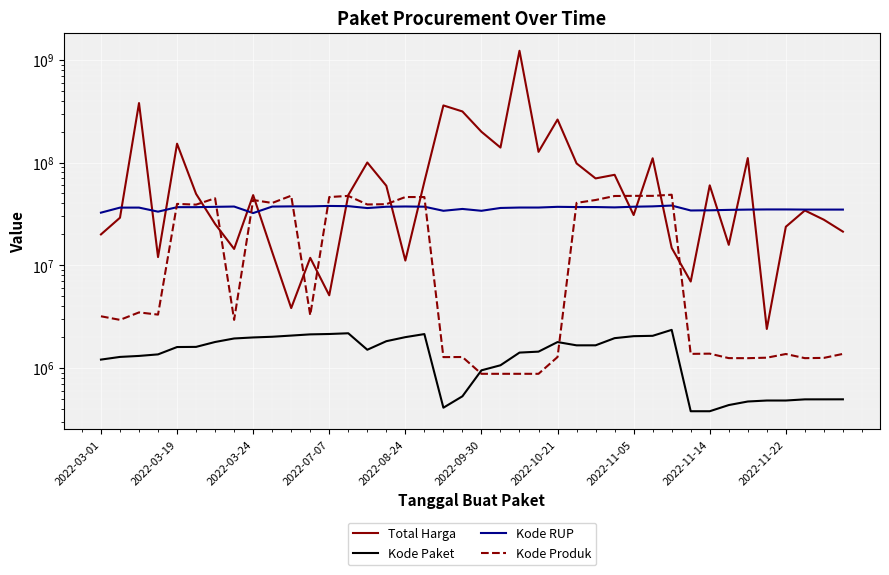

Reading left to right, list all the values displayed in this chart.

Total Harga: 19950000	29000000	379075000	12000000	152477000	49478000	25200000	14400000	48140000	13442000	3825000	11800000	5093000	48140000	100000000	59375000	11100000	65000000	359500000	314121780	199200000	139800000	1224682000	127000000	262118150	98000000	70000000	75920000	30800000	110000000	14750000	6936000	59935000	15787200	110389990	2395750	23680800	34132505	27720000	21231000
Kode Paket: 1205257	1279649	1308563	1354517	1597005	1602603	1788370	1935089	1980186	2011140	2065183	2121450	2139573	2174549	1502912	1820441	1993460	2135660	409855	529386	947278	1061266	1409947	1440709	1785781	1659185	1659934	1949122	2037404	2053931	2346755	378630	378667	434878	470979	481472	481528	494126	494315	494589
Kode RUP: 32487834	36371967	36396663	33214581	36748908	36753382	37020188	37260462	32185622	37222011	37405582	37424061	37755421	37590366	36013792	37091671	37311798	37129591	33878078	35308255	33878833	36093771	36437720	36437569	37018279	36835699	36835774	36562280	37108793	37408659	38099253	34109987	34247119	34576399	34794270	34913450	34913463	34804669	34804669	34804669
Kode Produk: 3183002	2936620	3471167	3304370	39541807	38884506	44858641	2936620	43138395	40372499	47513089	3257267	46112337	47304990	39034119	39287569	46113666	46109306	1274096	1277005	876253	876253	876318	876227	1277005	40442466	43150276	47193732	47356577	47336594	48562859	1369937	1376960	1245757	1244193	1257592	1366038	1244856	1252089	1369435